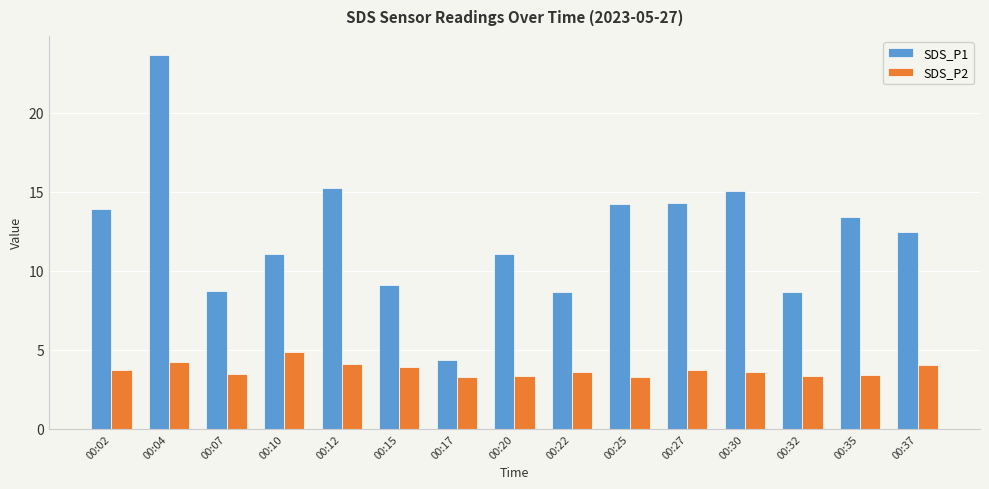

What is the difference between the second highest and minimum values in the SDS_P2 series?

0.9